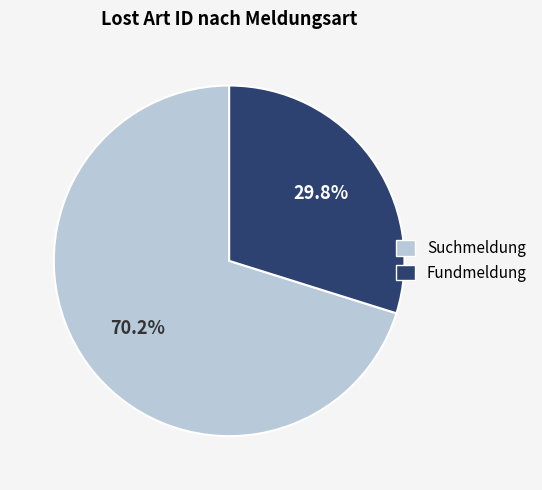

Which slice represents more than half of the pie?

Suchmeldung